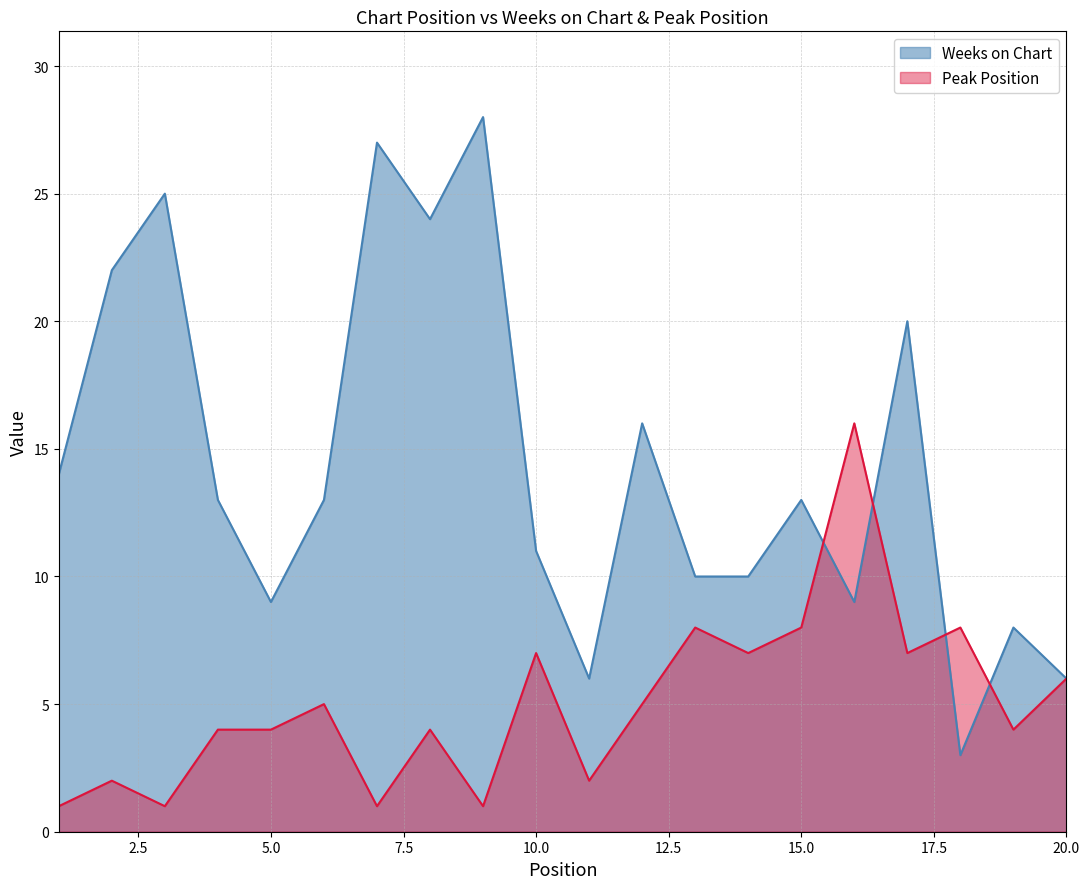

The Weeks on Chart series shows 3 at 15.0. True or false?

False